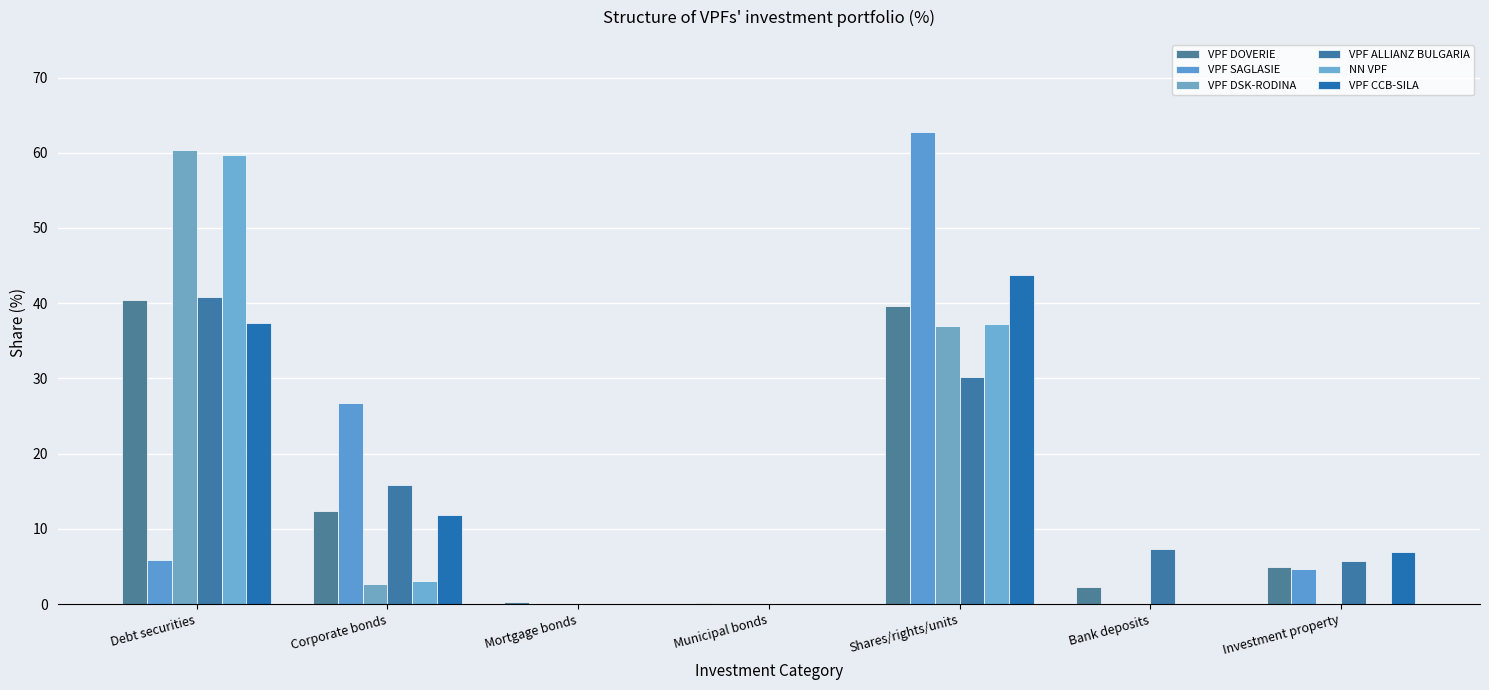

How many groups of bars are there?

7